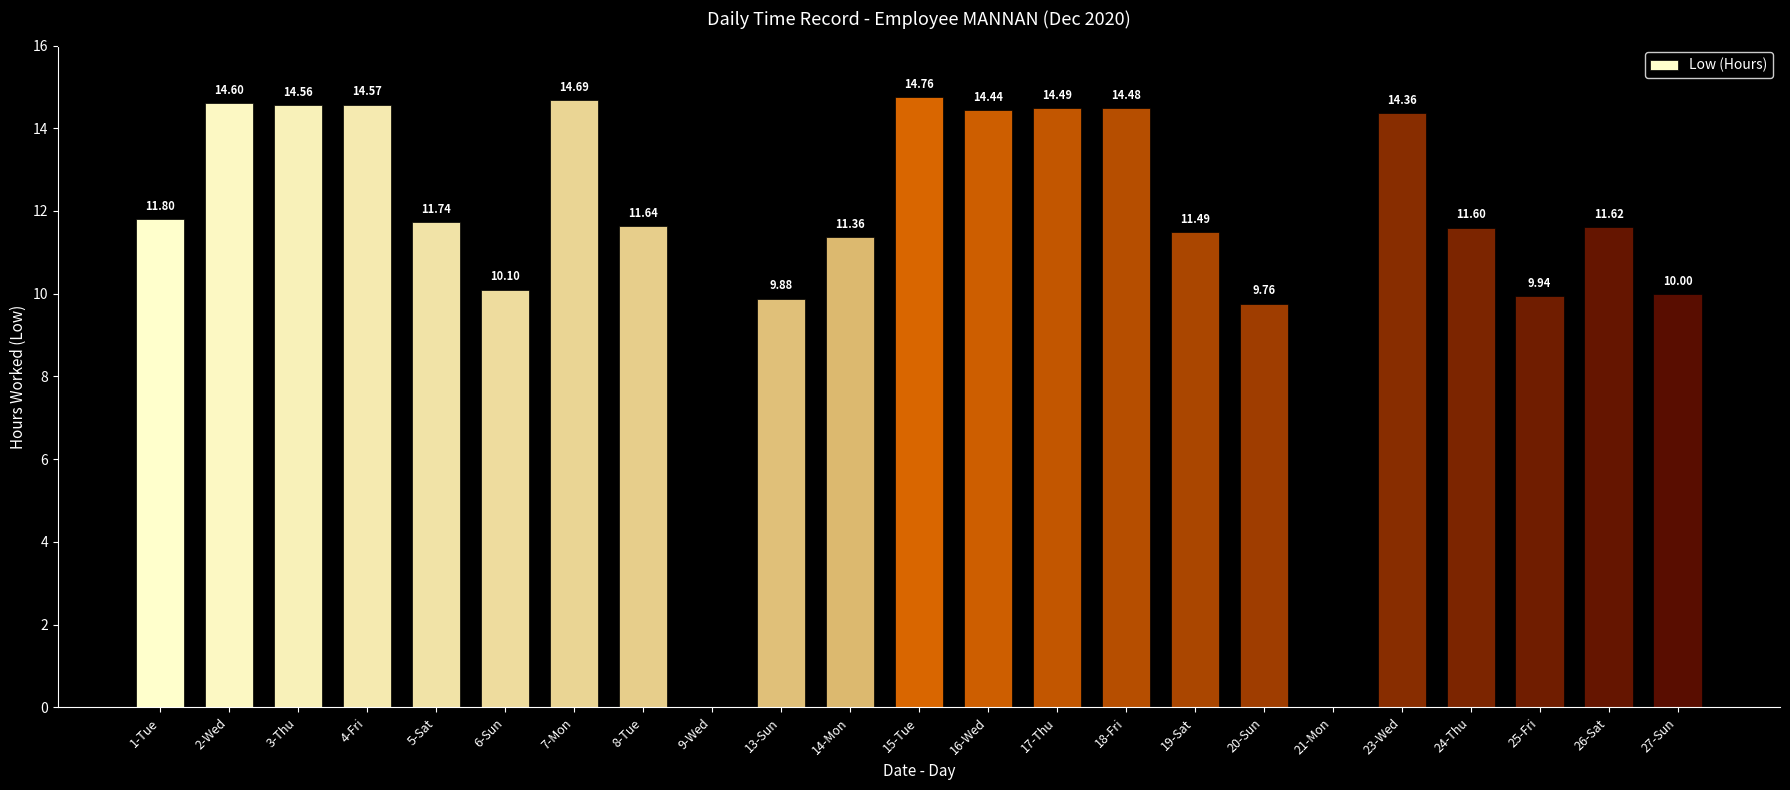

Approximately how many times larger is the value at 20-Sun compared to 17-Thu?

0.7